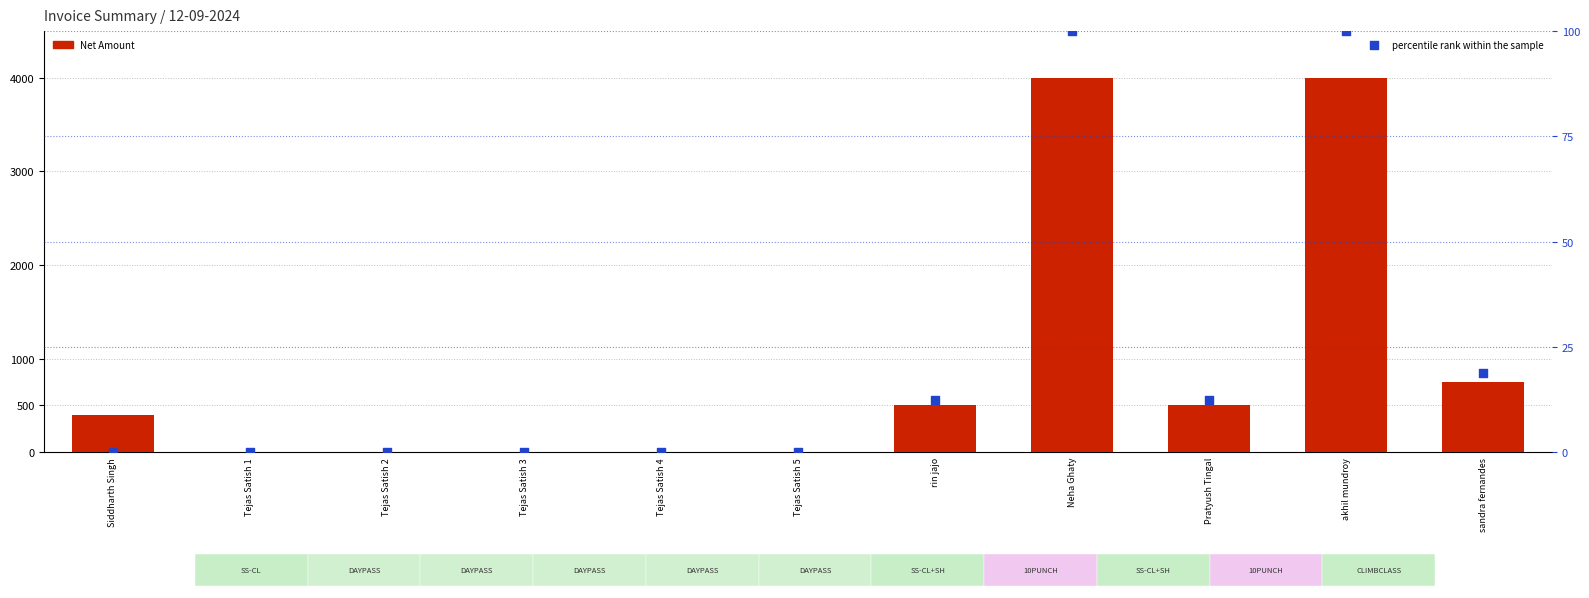

At which category is the sum across all series the highest?

Neha Ghaty